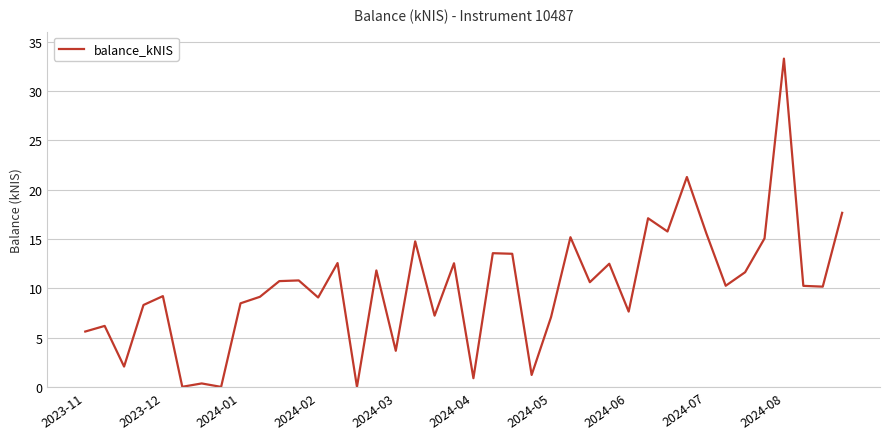

How many distinct data groups are displayed?

1